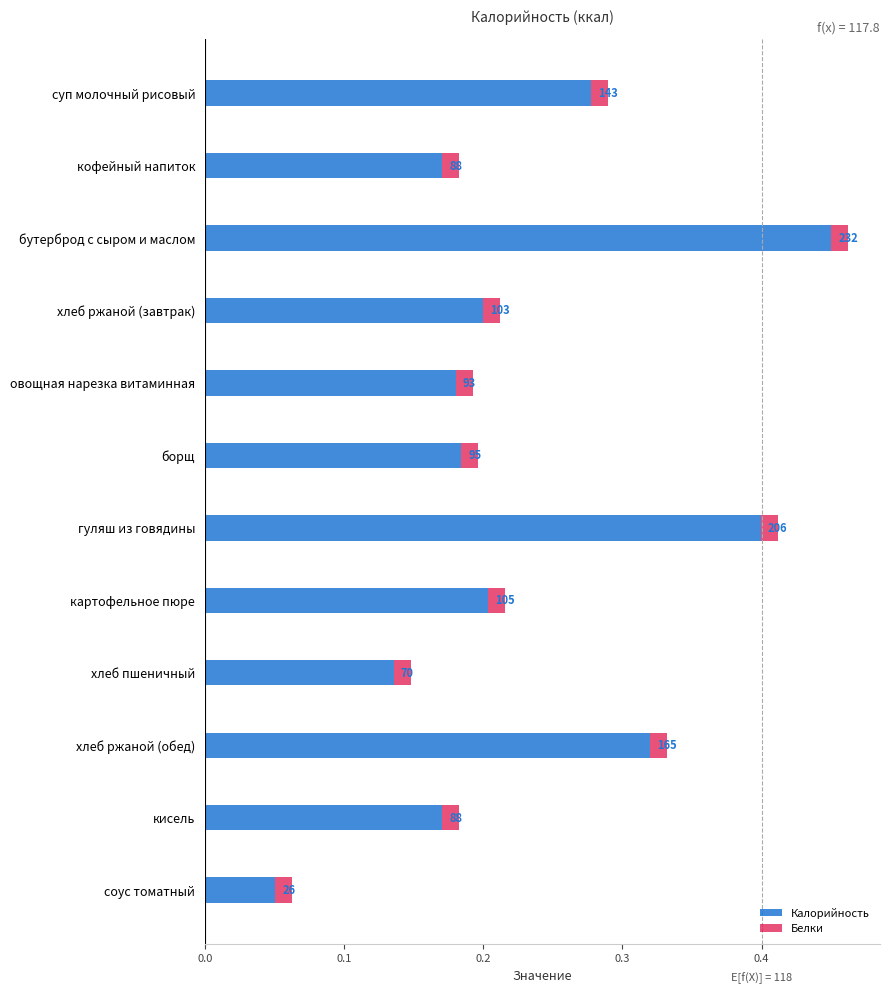

Where is Калорийность nearest to the value 0?

соус томатный